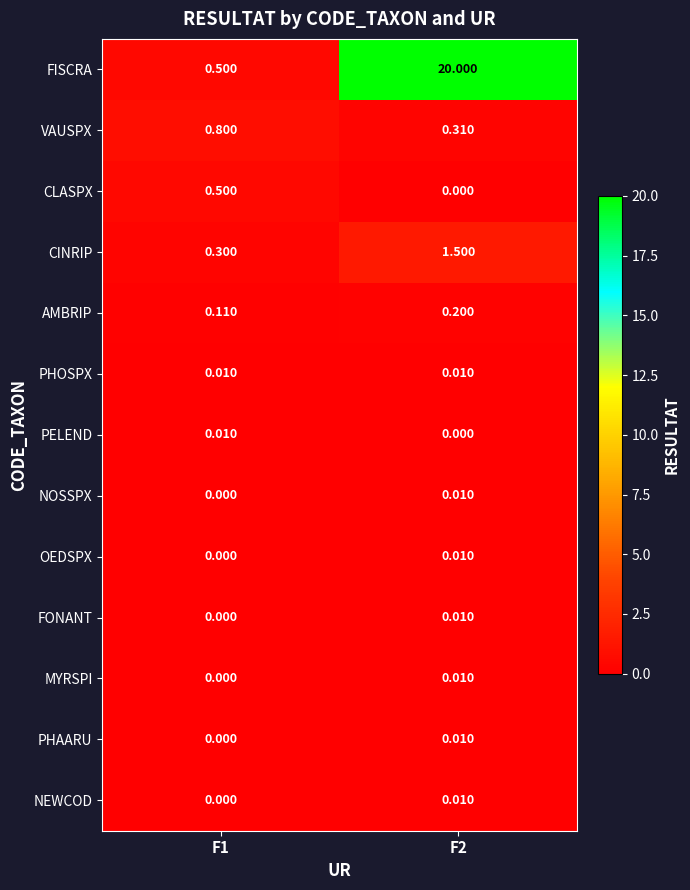

Which series has the largest total across all categories?

FISCRA